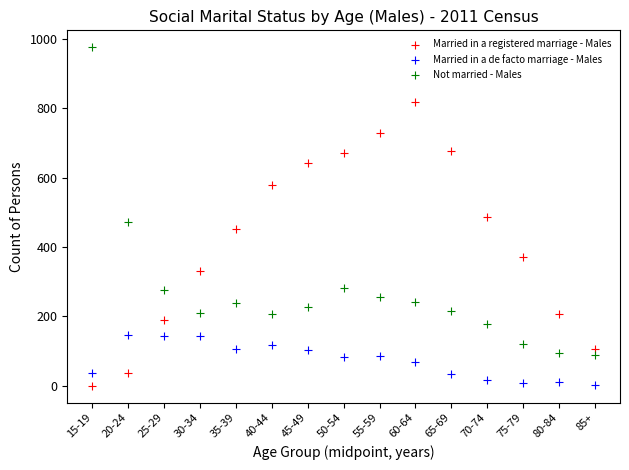

Which series has the largest Y range (max minus min)?

Not married - Males